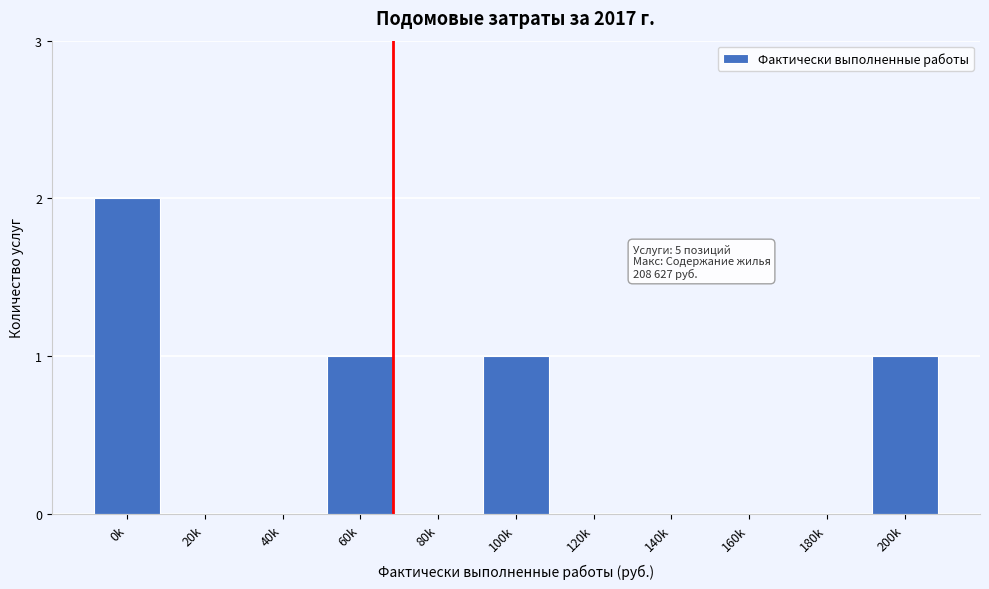

Reading right to left, transcribe all the data shown in this chart.

200k=1	180k=0	160k=0	140k=0	120k=0	100k=1	80k=0	60k=1	40k=0	20k=0	0k=2